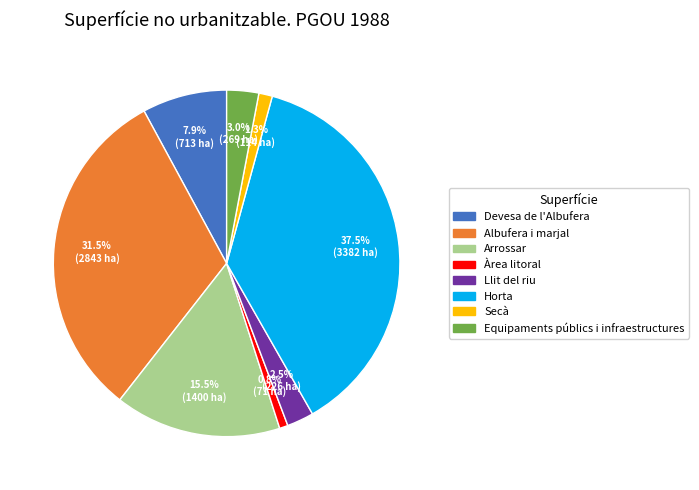

How many slices are in this pie chart?

8